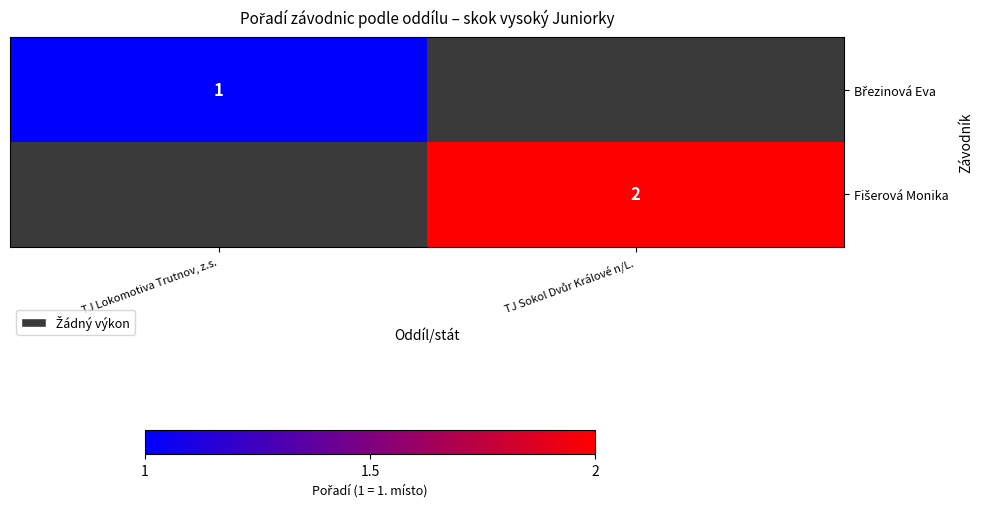

Which category has the lowest value across all series?

TJ Lokomotiva Trutnov, z.s.